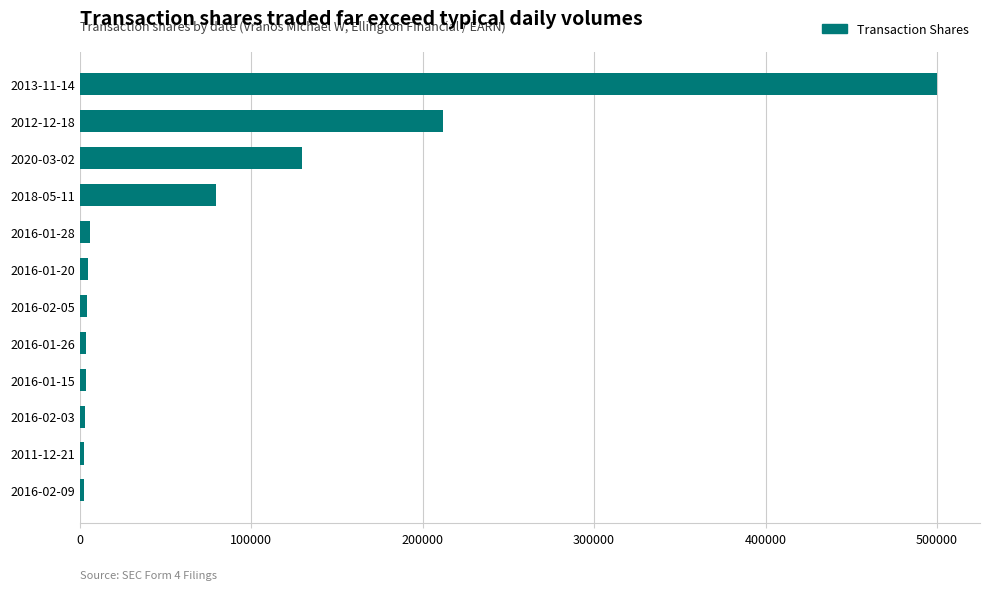

Where is the data nearest to the value 251232?

2012-12-18